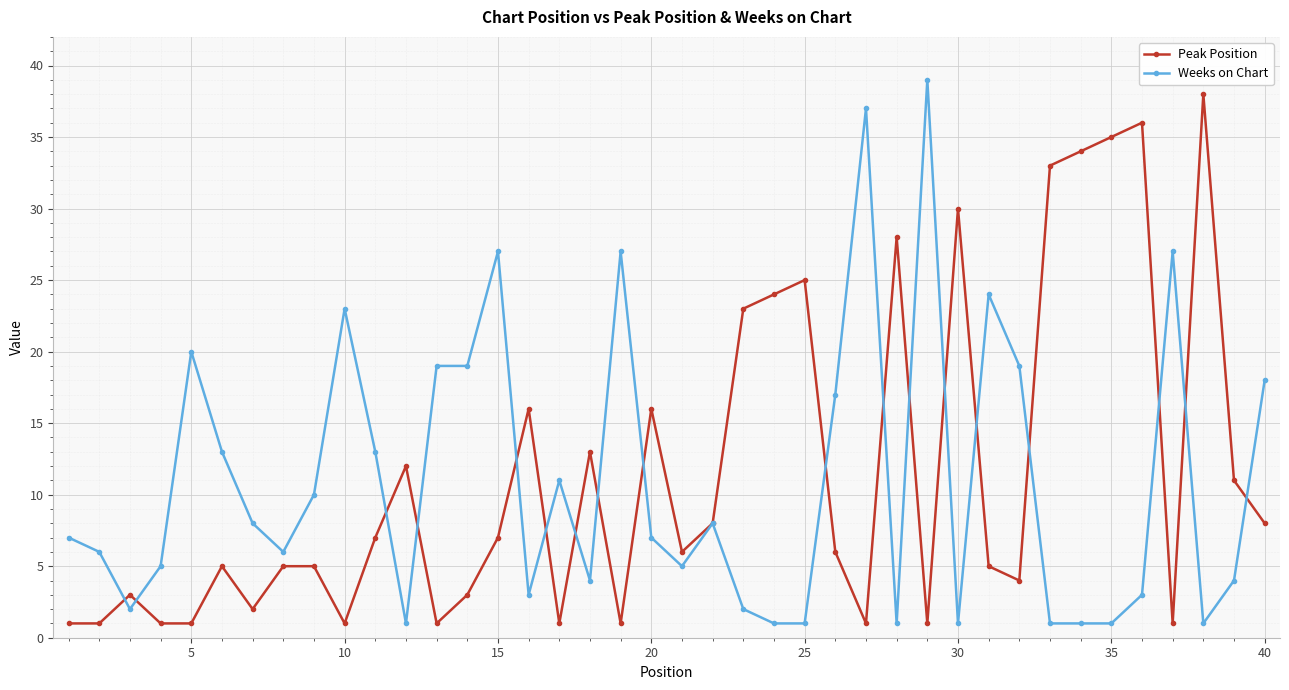

What is the highest value of the Peak Position series?

38